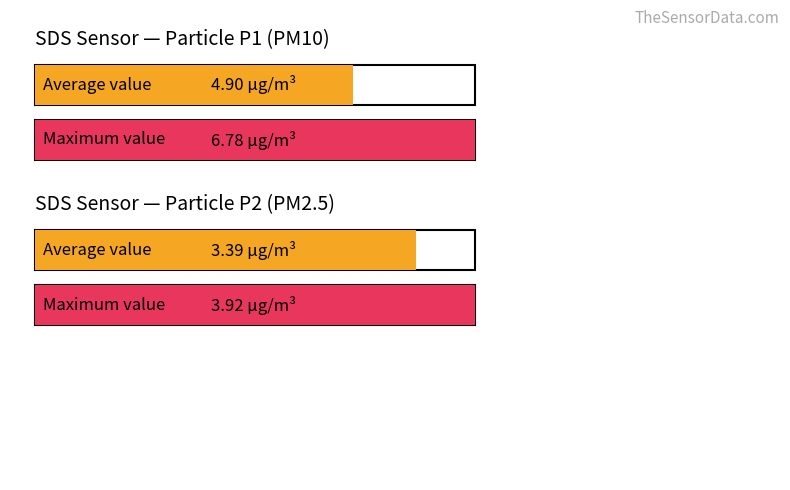

Does the chart contain stacked bars?

No